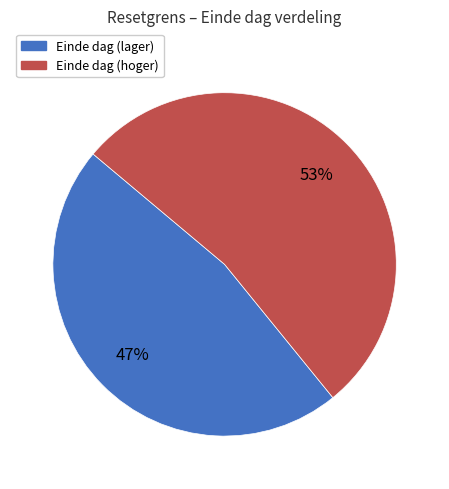

Does any single category account for the majority?

Yes